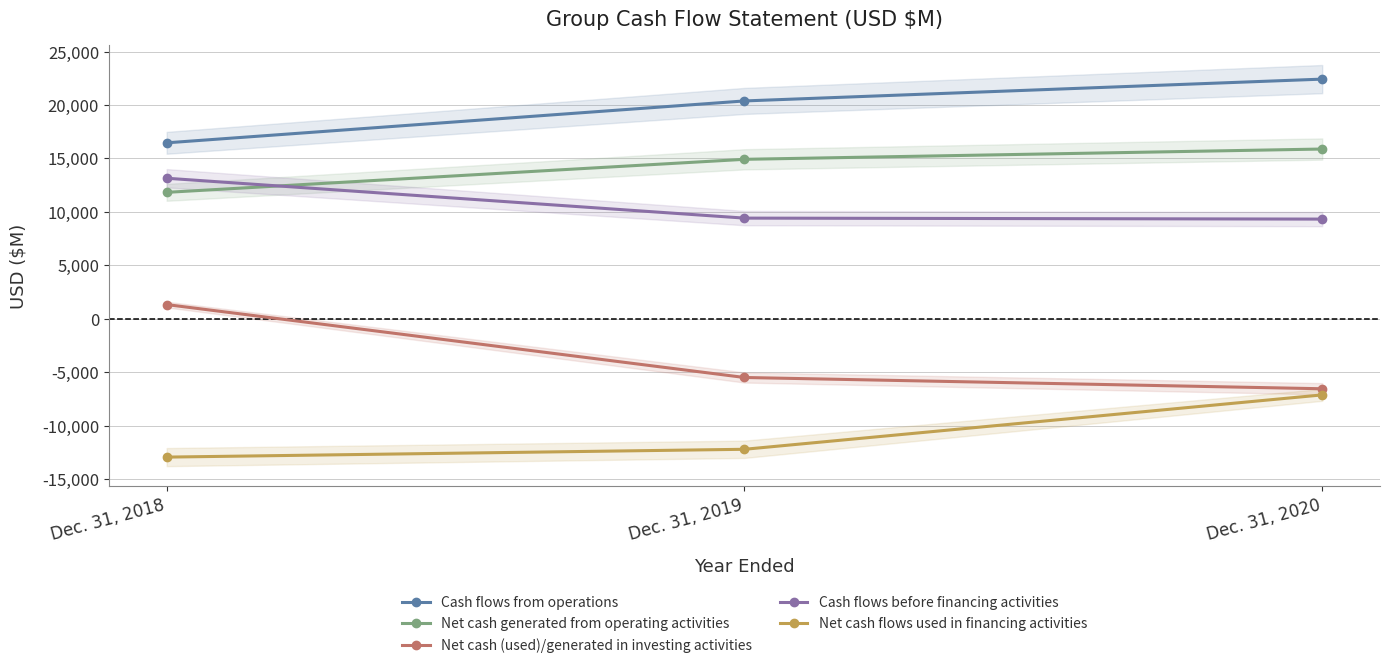

What is the difference between the second highest and minimum values in the Net cash flows used in financing activities series?

732